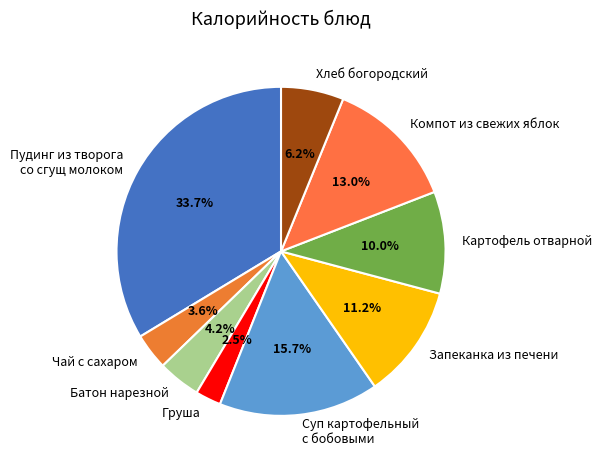

Which category has the biggest portion of the pie?

Пудинг из творога со сгущ молоком